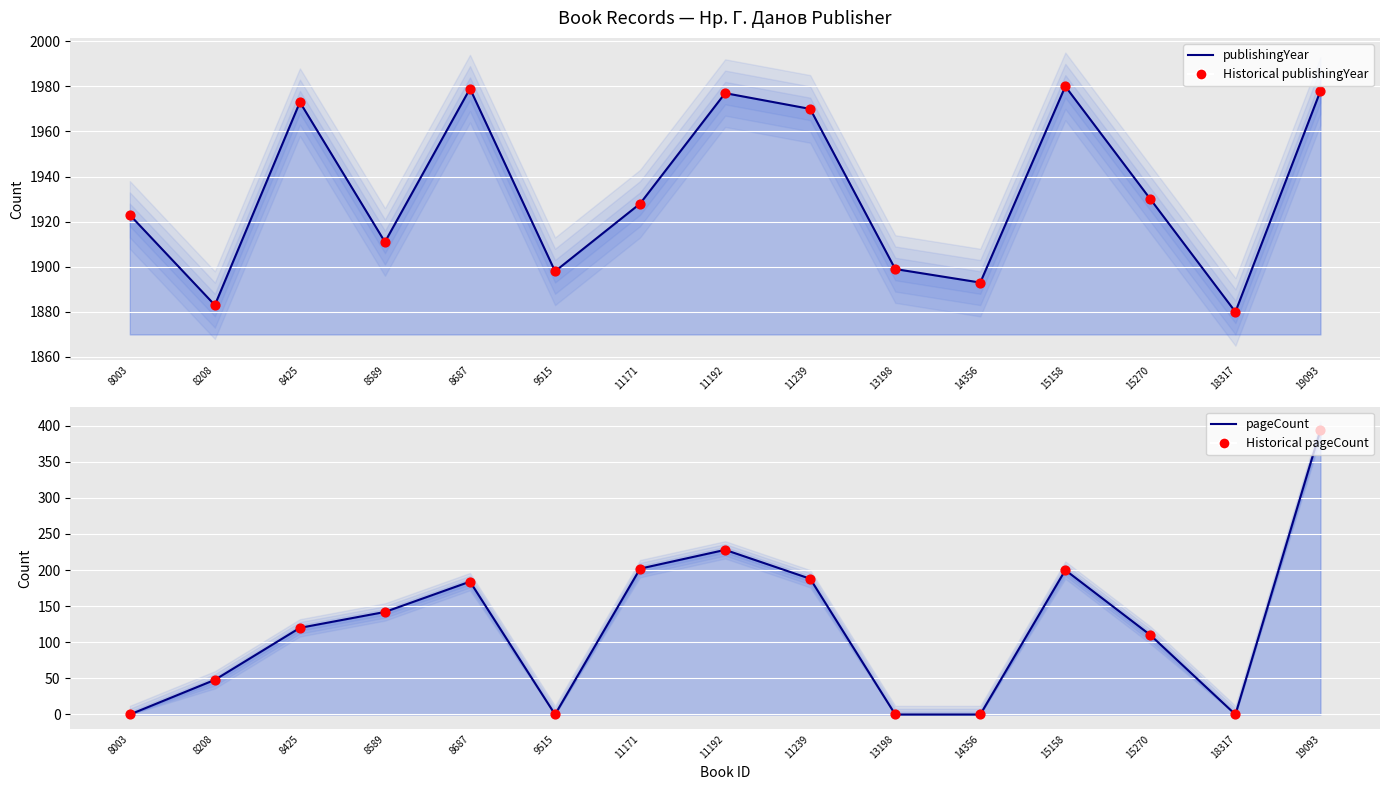

Which series has the largest total across all categories?

publishingYear